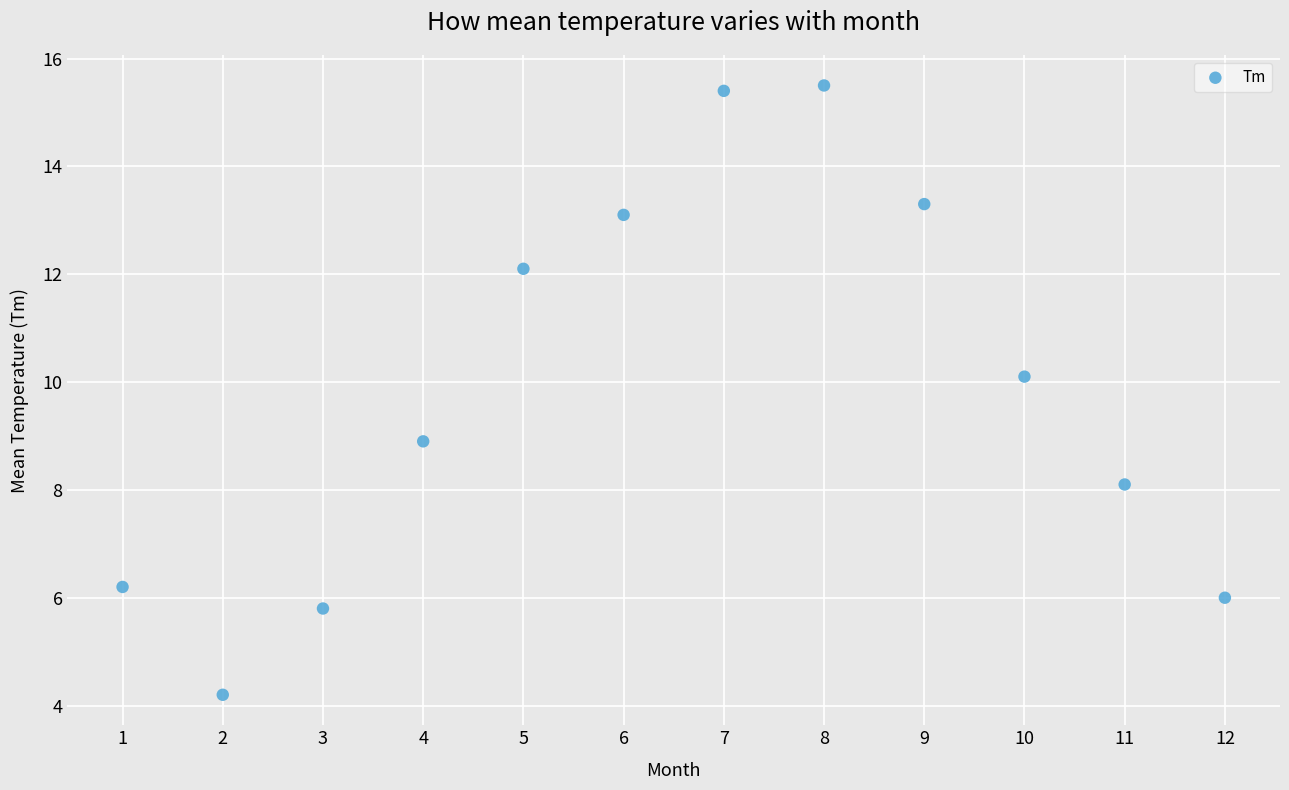

What is the average X value?

6.5